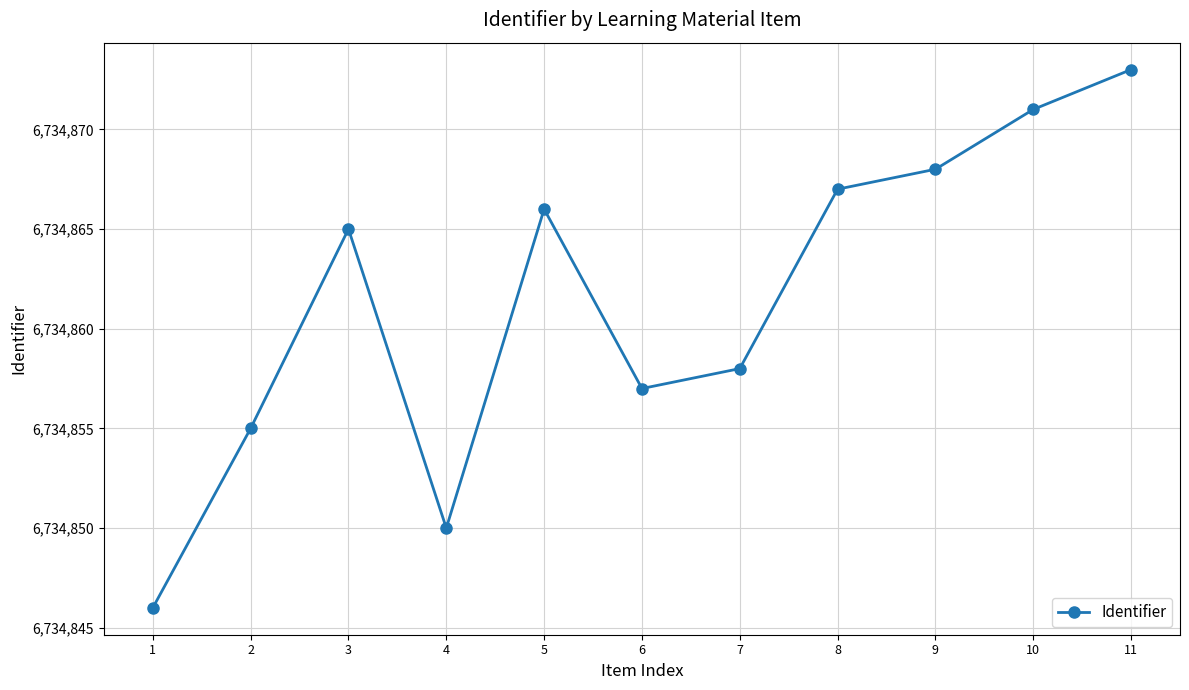

How many categories are shown in the chart?

11